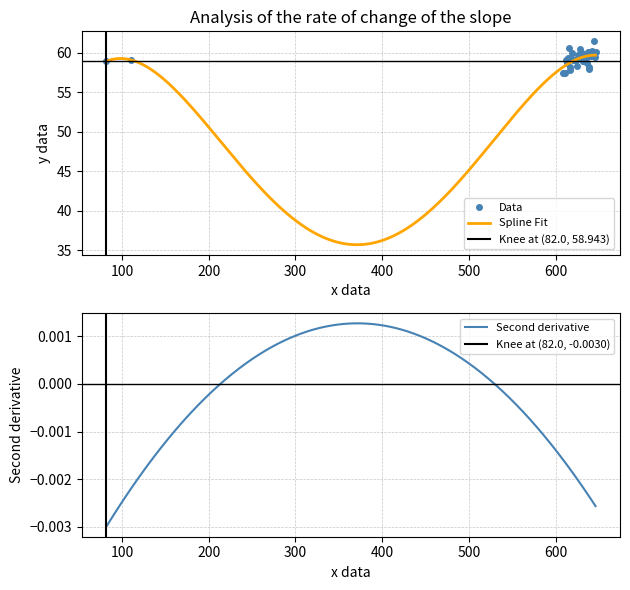

Does the chart display data point markers on the line(s)?

No